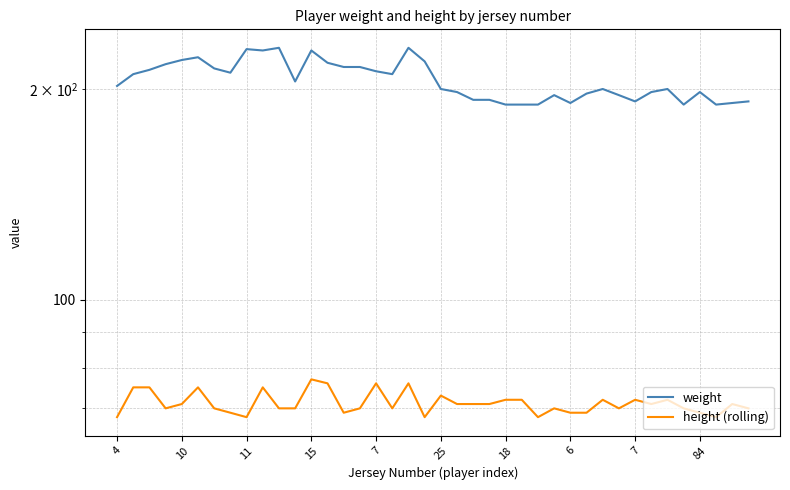

How many data points in weight are less than 202?

20